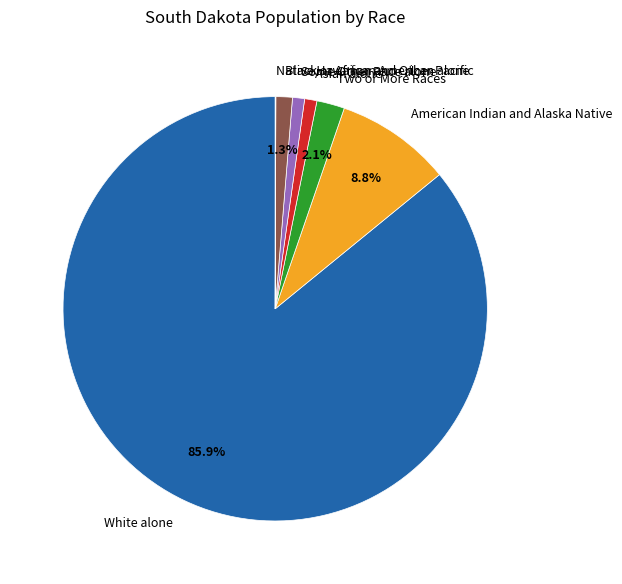

Which category accounts for the majority?

White alone